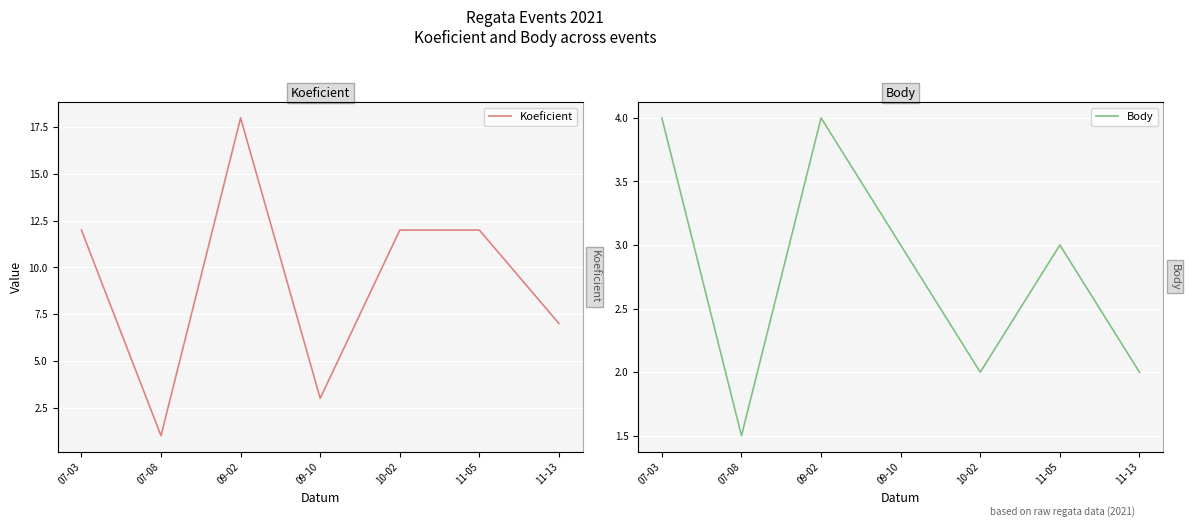

What is the label of the 5th point from the right?

09-02